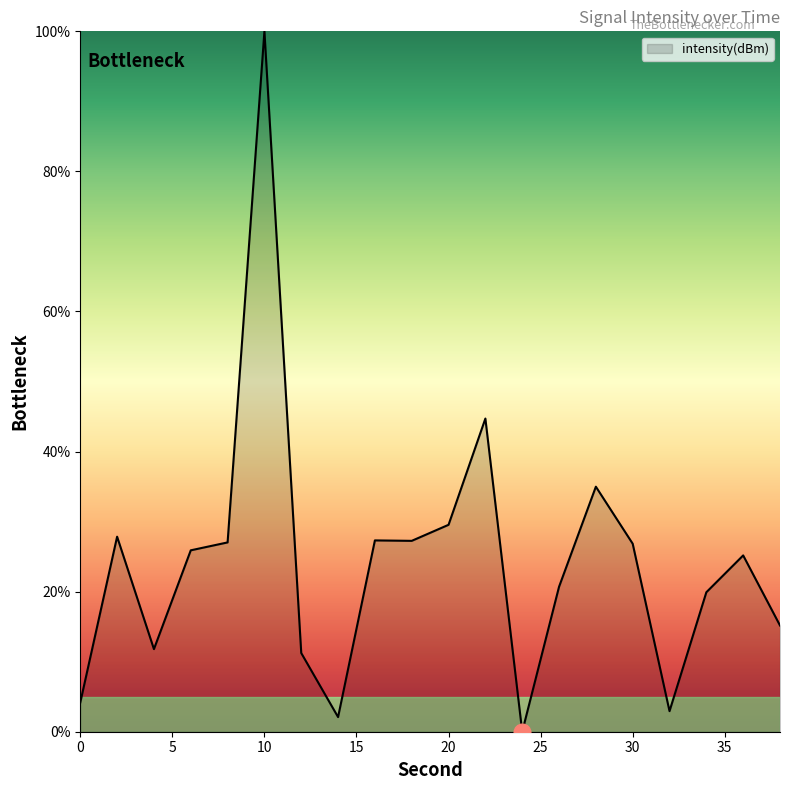

What is the difference between the maximum and minimum values?

100.0